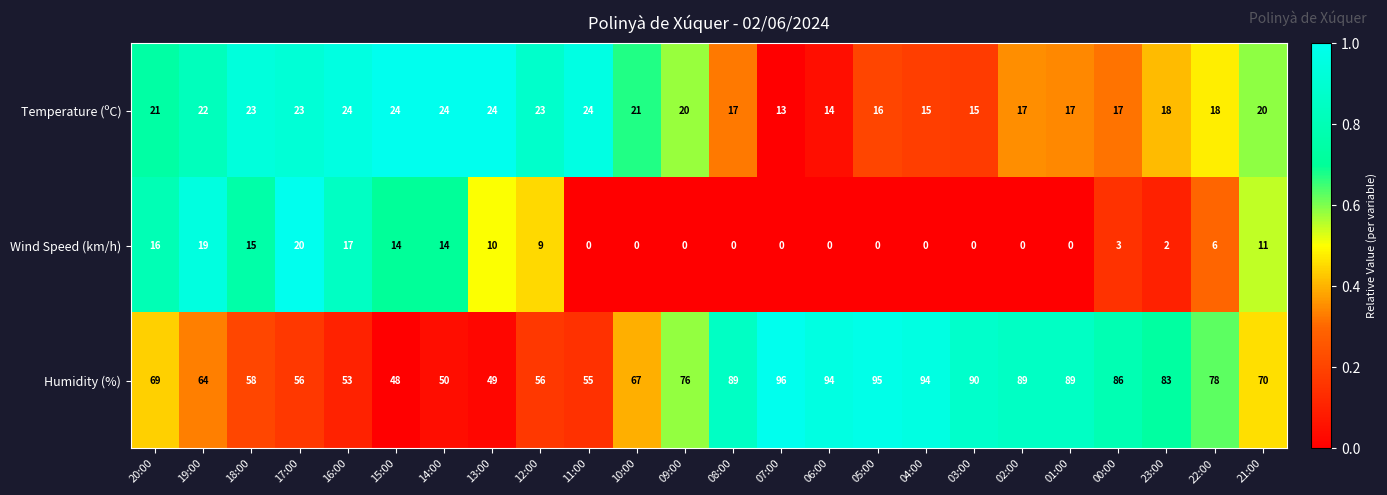

Is it true that Humidity (%) equals 37 at 12:00?

False